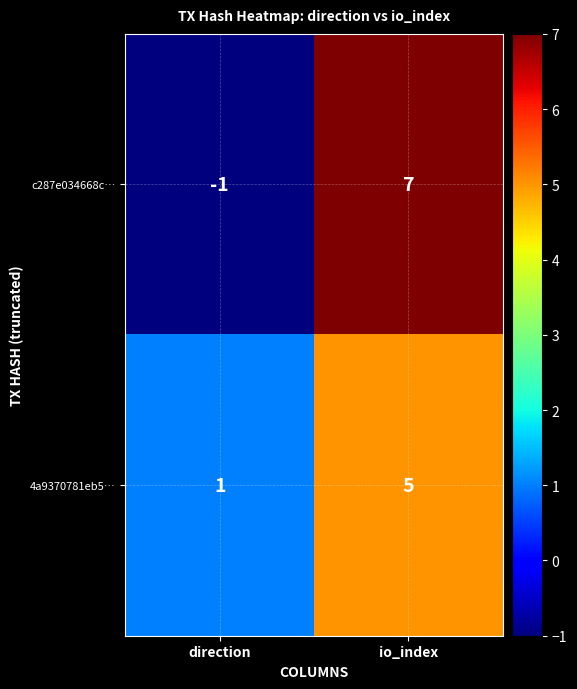

At which category is the sum across all series the highest?

io_index